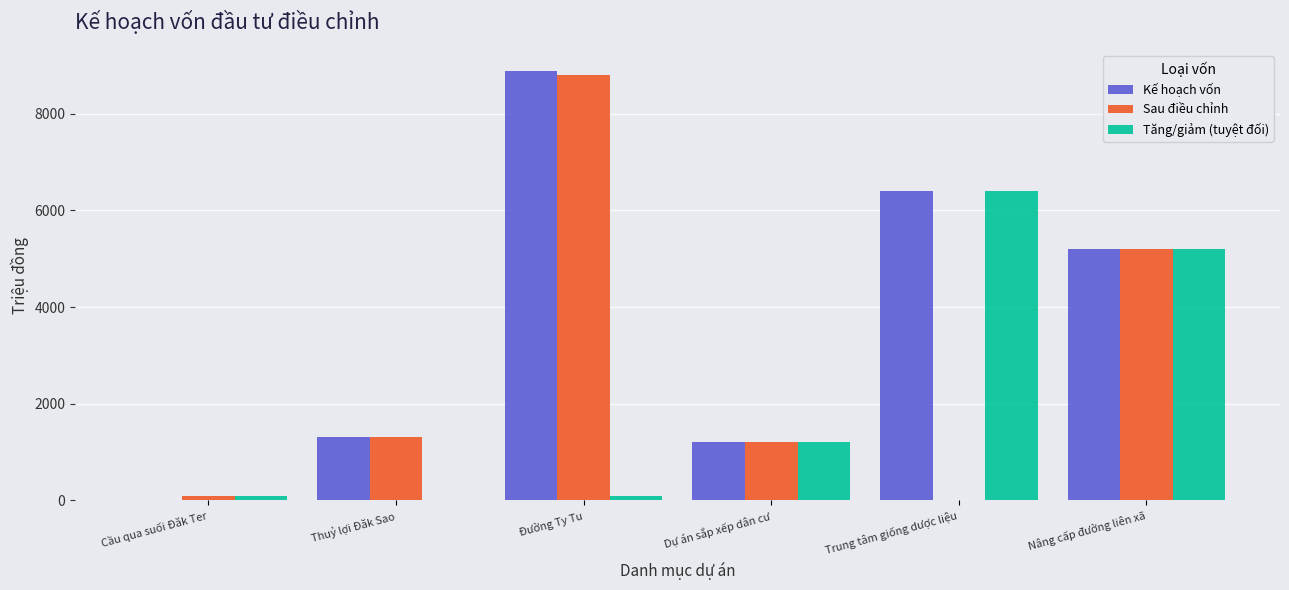

Is the value of Sau điều chỉnh at Nâng cấp đường liên xã greater than the value of Tăng/giảm (tuyệt đối) at Thuỷ lợi Đăk Sao?

Yes